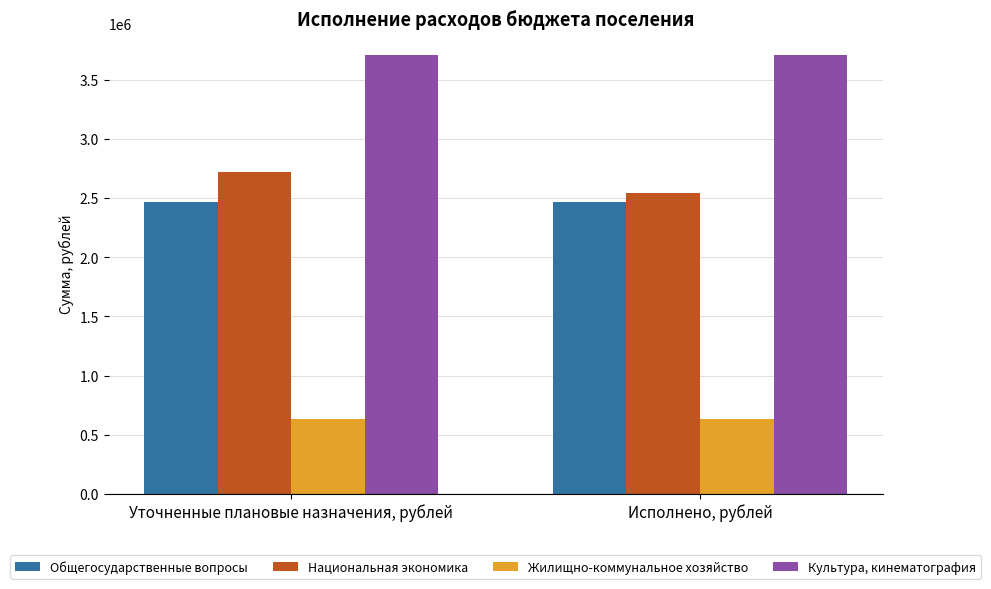

Reading left to right, list all the values displayed in this chart.

Общегосударственные вопросы: Уточненные плановые назначения, рублей=2462612.5	Исполнено, рублей=2462612.5
Национальная экономика: Уточненные плановые назначения, рублей=2718380.8	Исполнено, рублей=2538717.8
Жилищно-коммунальное хозяйство: Уточненные плановые назначения, рублей=634120.9	Исполнено, рублей=634120.9
Культура, кинематография: Уточненные плановые назначения, рублей=3705853.1	Исполнено, рублей=3705853.1